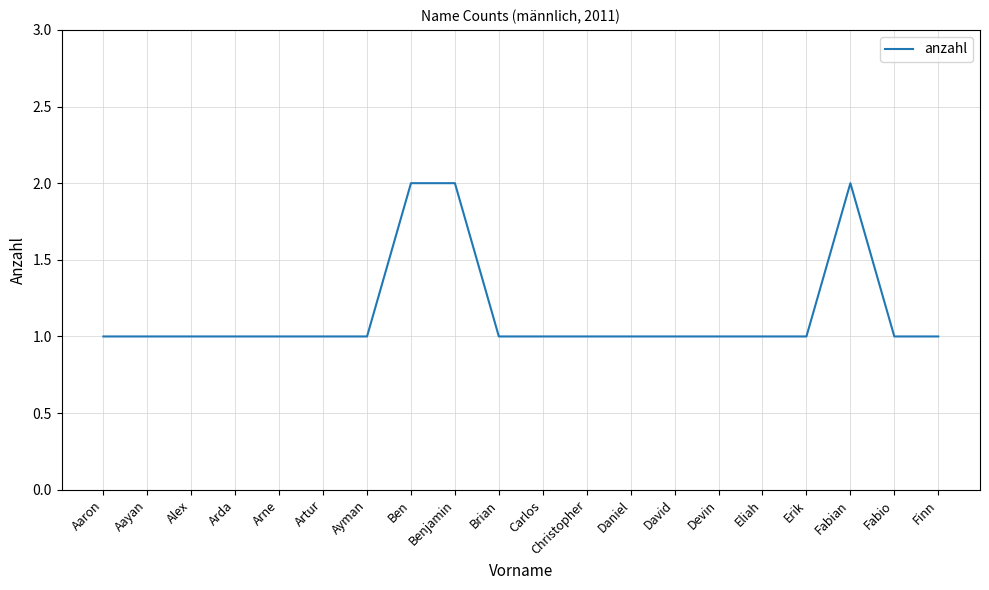

How many categories are shown in the chart?

20